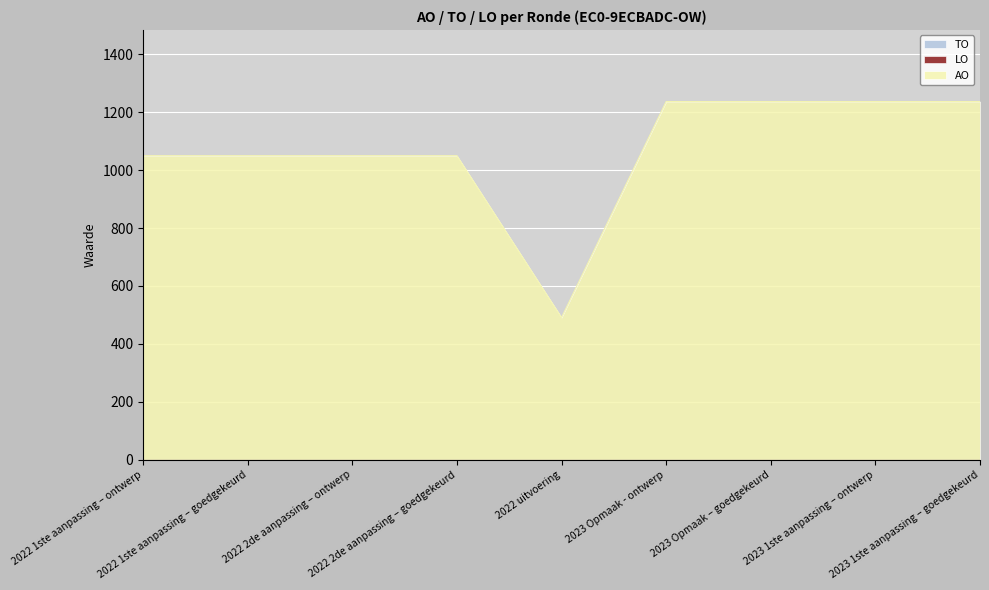

Which category has the lowest value in the LO series?

2022 1ste aanpassing – ontwerp